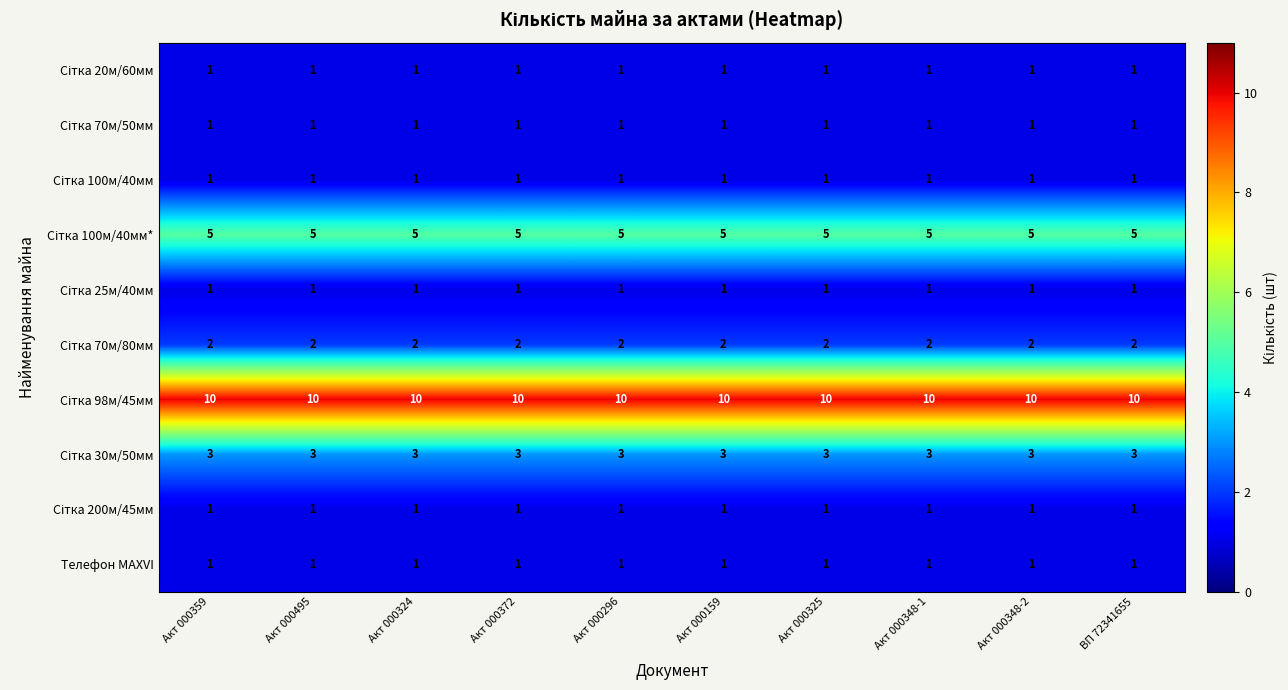

What is the greatest value displayed?

10